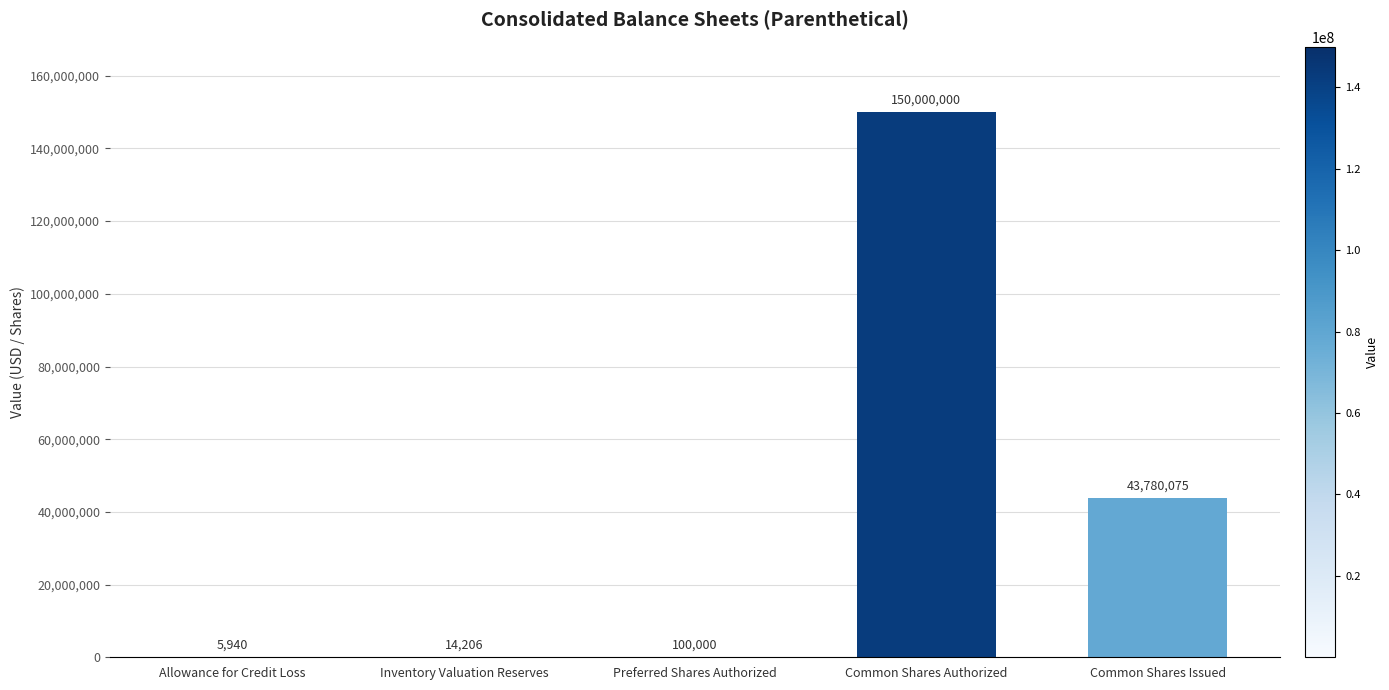

What is the ratio of the value at Common Shares Issued to the value at Inventory Valuation Reserves?

3081.8